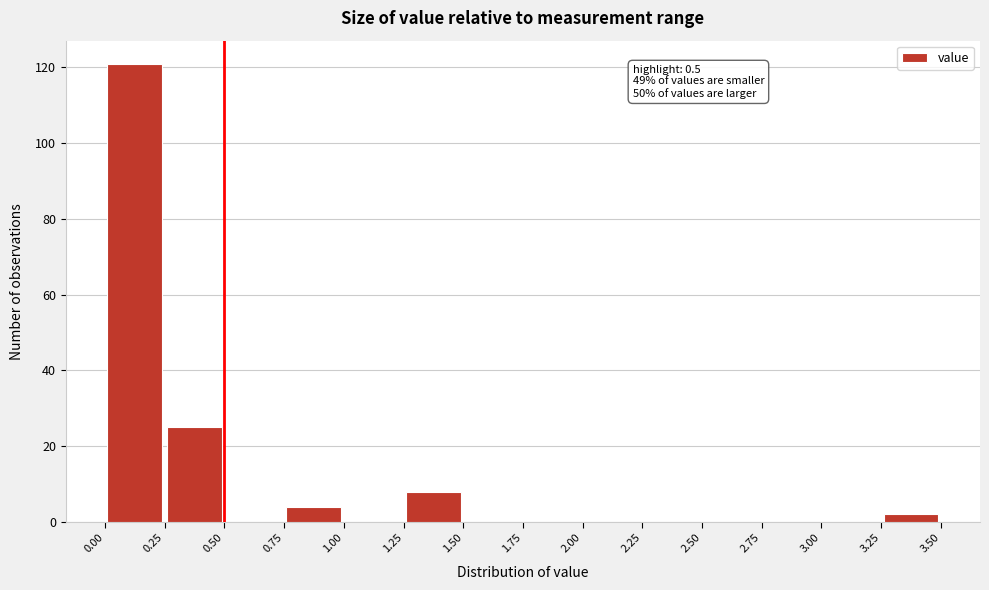

Over which range of the x-axis is the bar tallest?

0.00 to 0.25